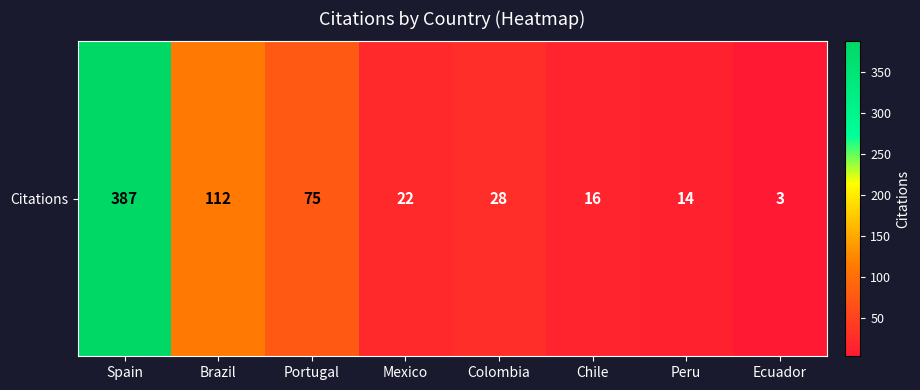

What is the sum of the values at Portugal and Peru?

89